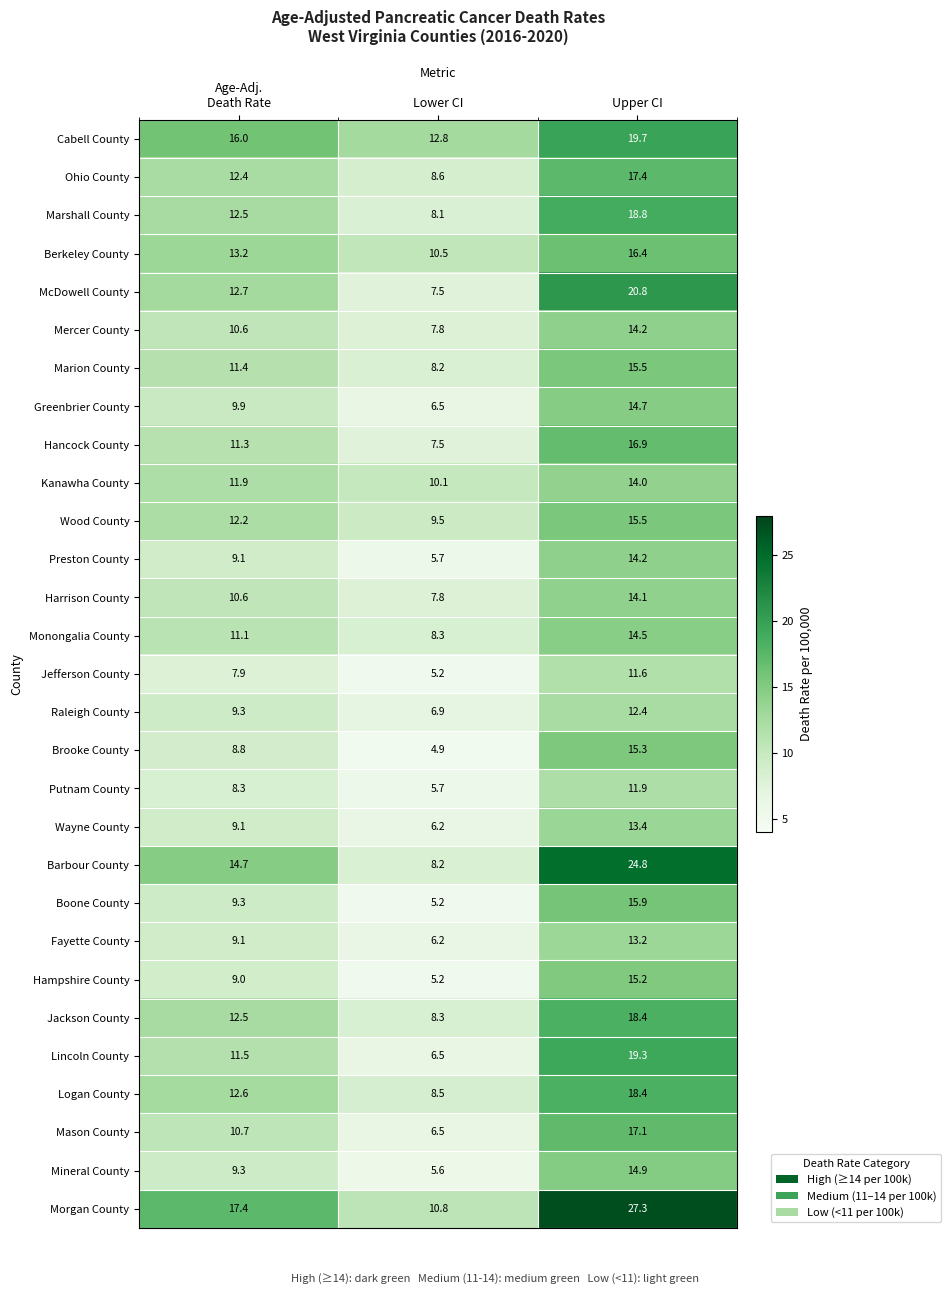

True or false: Morgan County has a value of 38.9 at Upper CI.

False